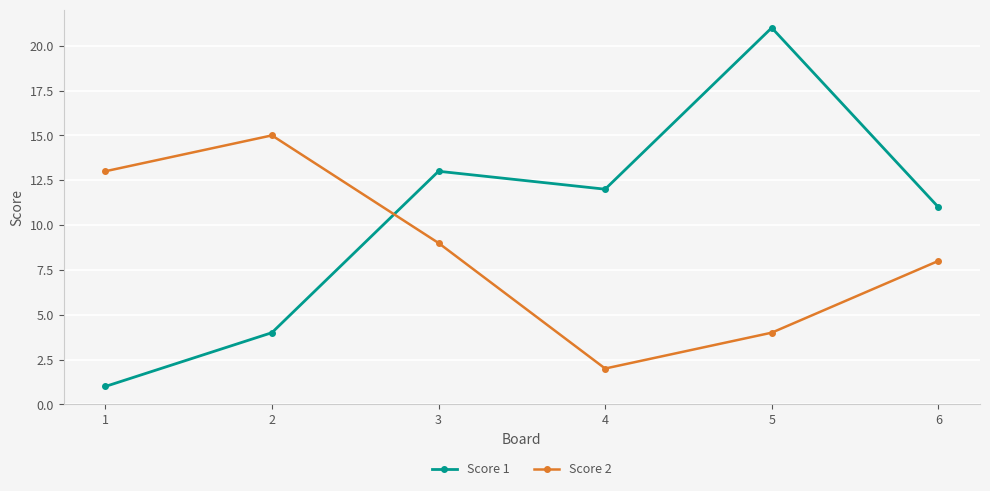

True or false: Score 2 and Score 1 cross at least once.

True